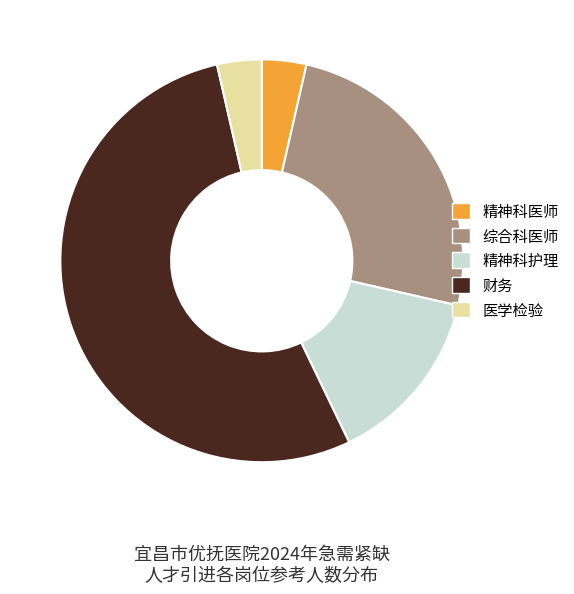

Do 综合科医师 and 精神科医师 together represent more than half of the pie?

No